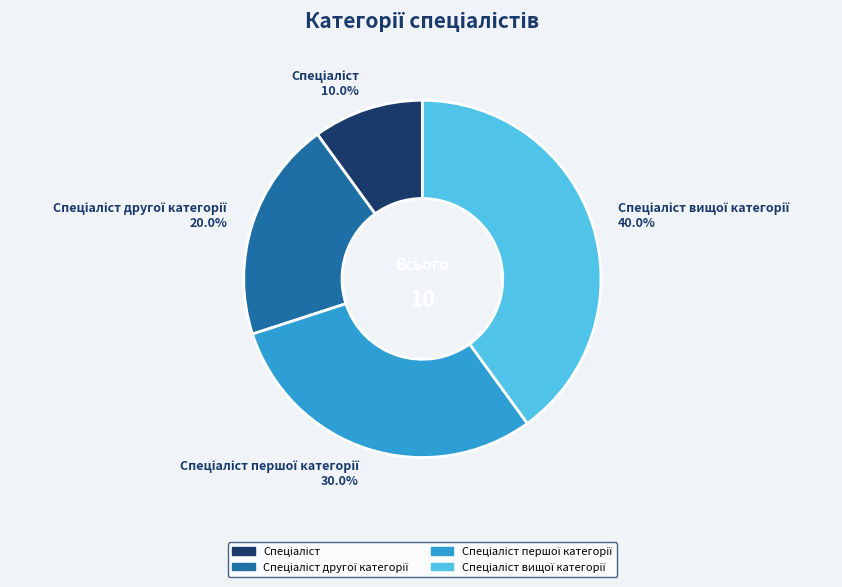

Is there a majority slice in this chart?

No